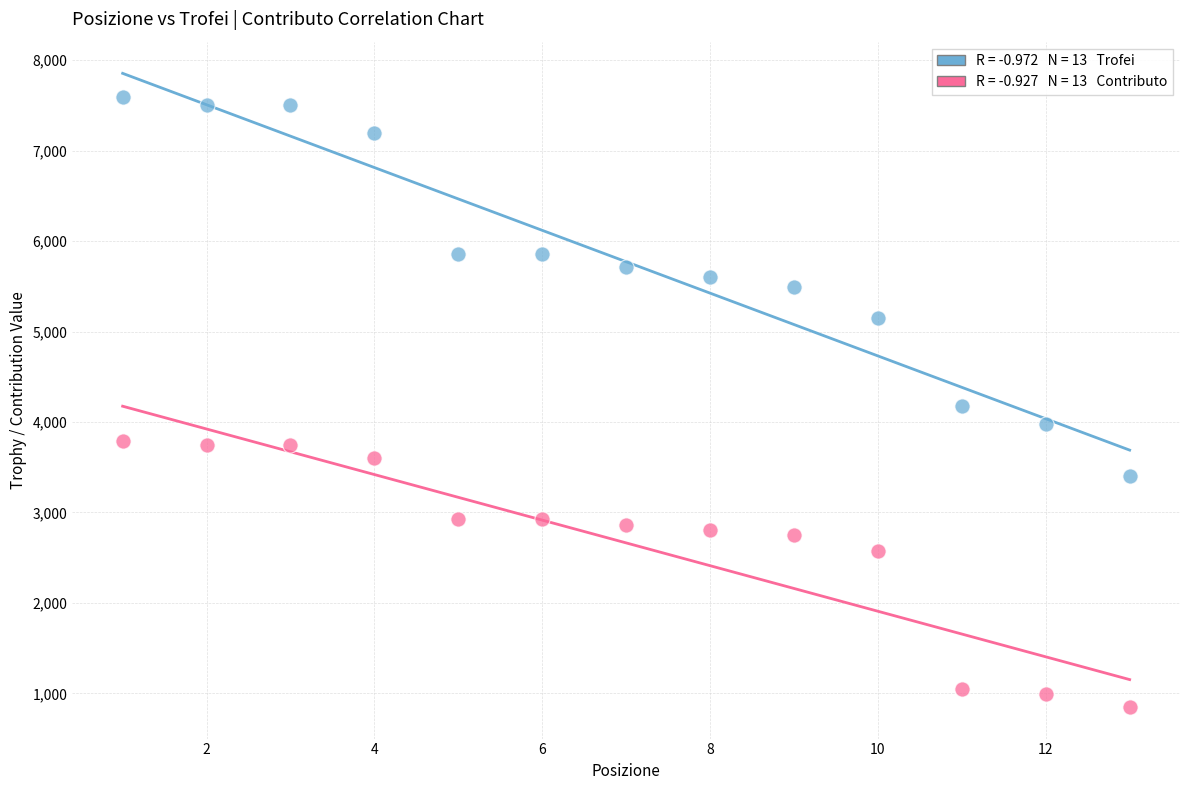

Across all data points, what is the range of Y values (max minus min)?

6741